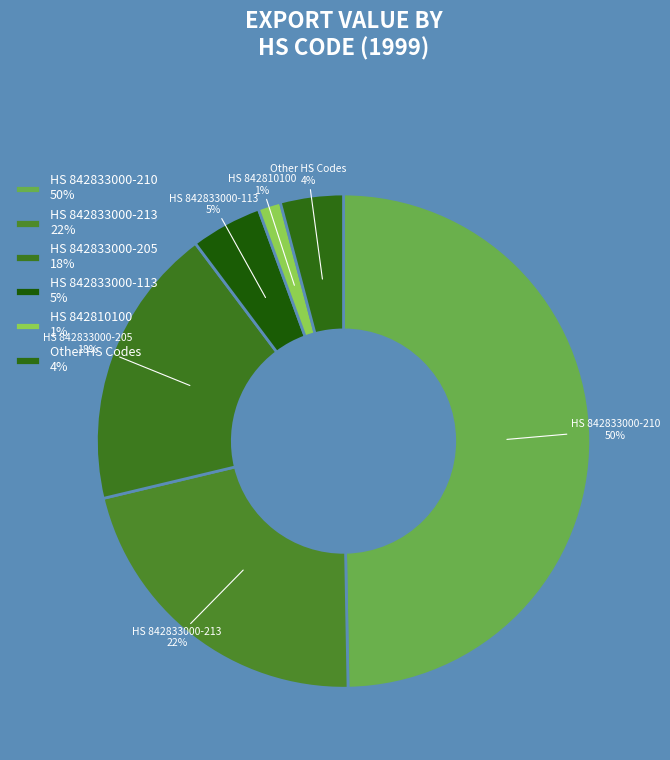

To the nearest percent, what is the average slice percentage?

17%